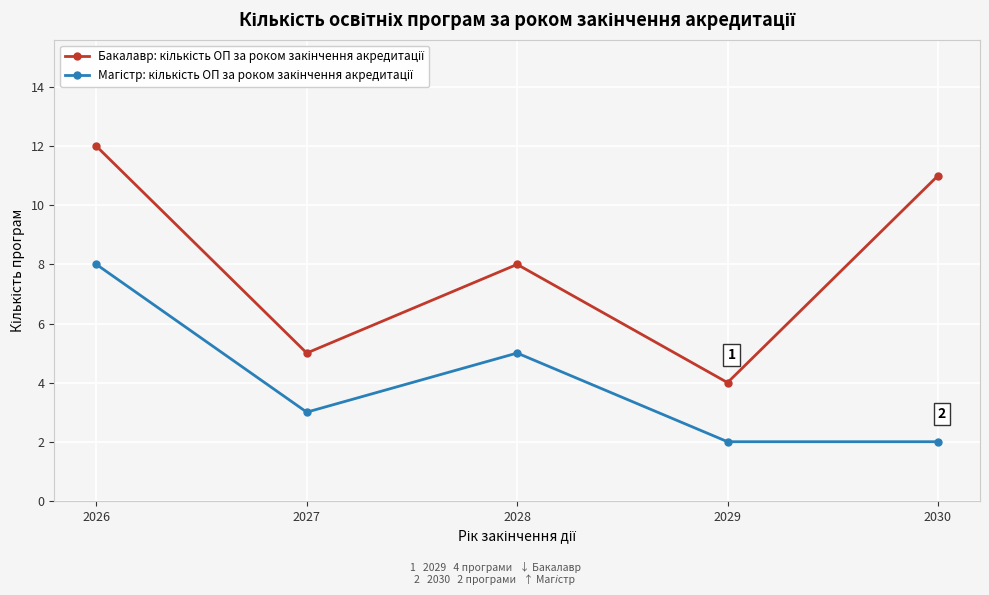

Where is the first local maximum for Бакалавр: кількість ОП за роком закінчення акредитації?

2028